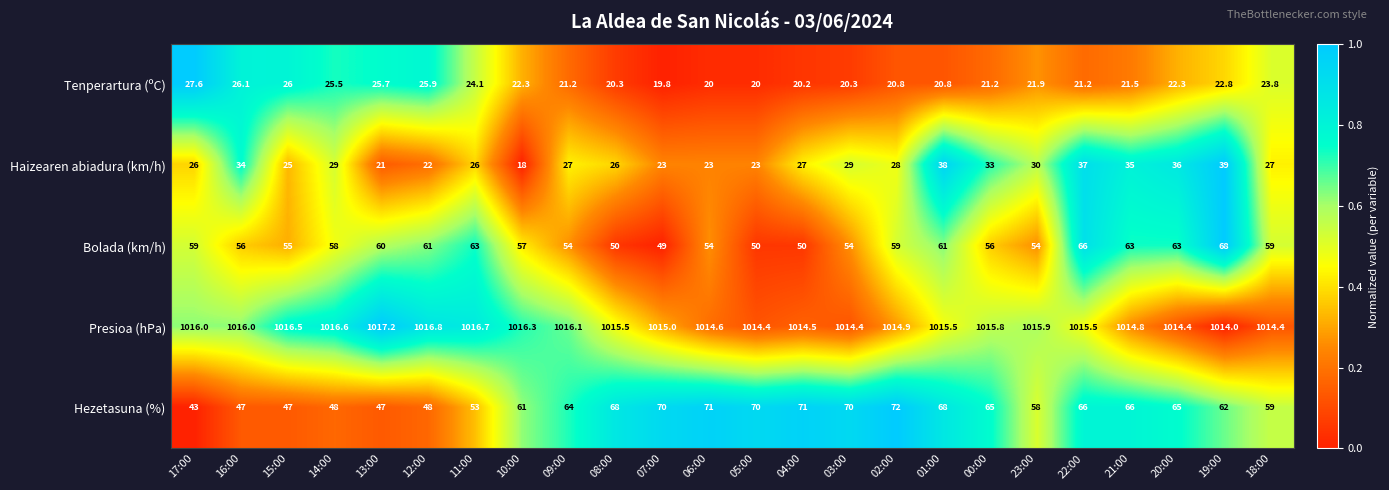

Which series has the largest total across all categories?

Presioa (hPa)